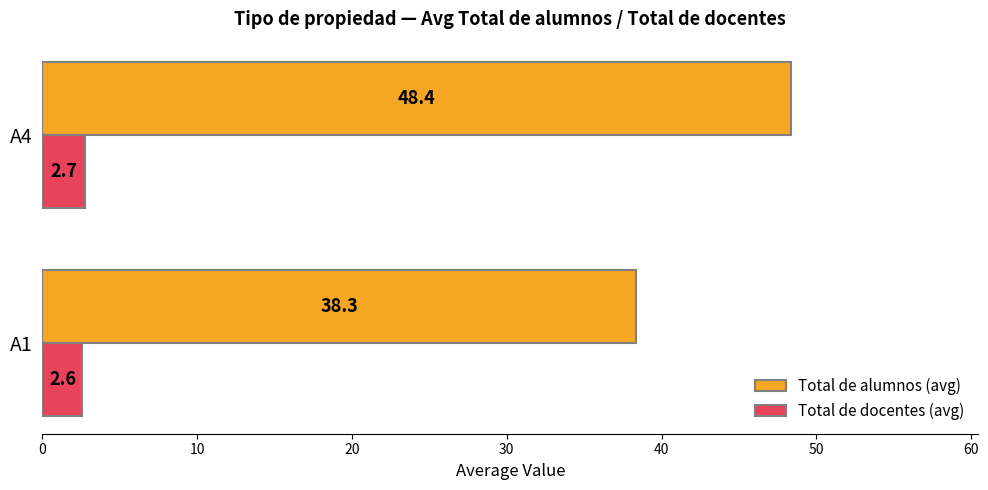

Which series has the widest spread of values?

Total de alumnos (avg)